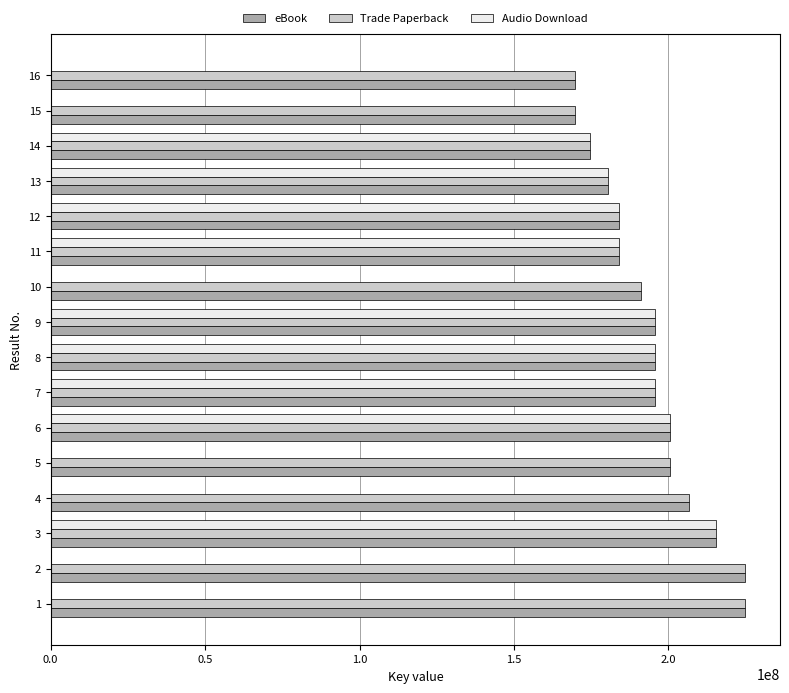

What is the greatest value displayed?

224857757